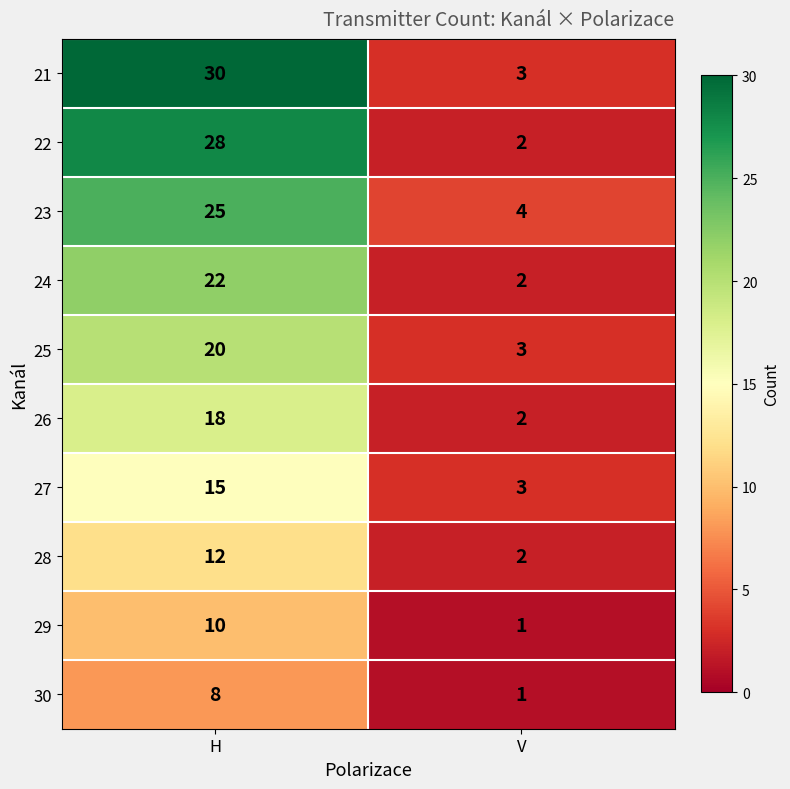

Reading left to right, what are all the values shown in this chart?

21: 30	3
22: 28	2
23: 25	4
24: 22	2
25: 20	3
26: 18	2
27: 15	3
28: 12	2
29: 10	1
30: 8	1